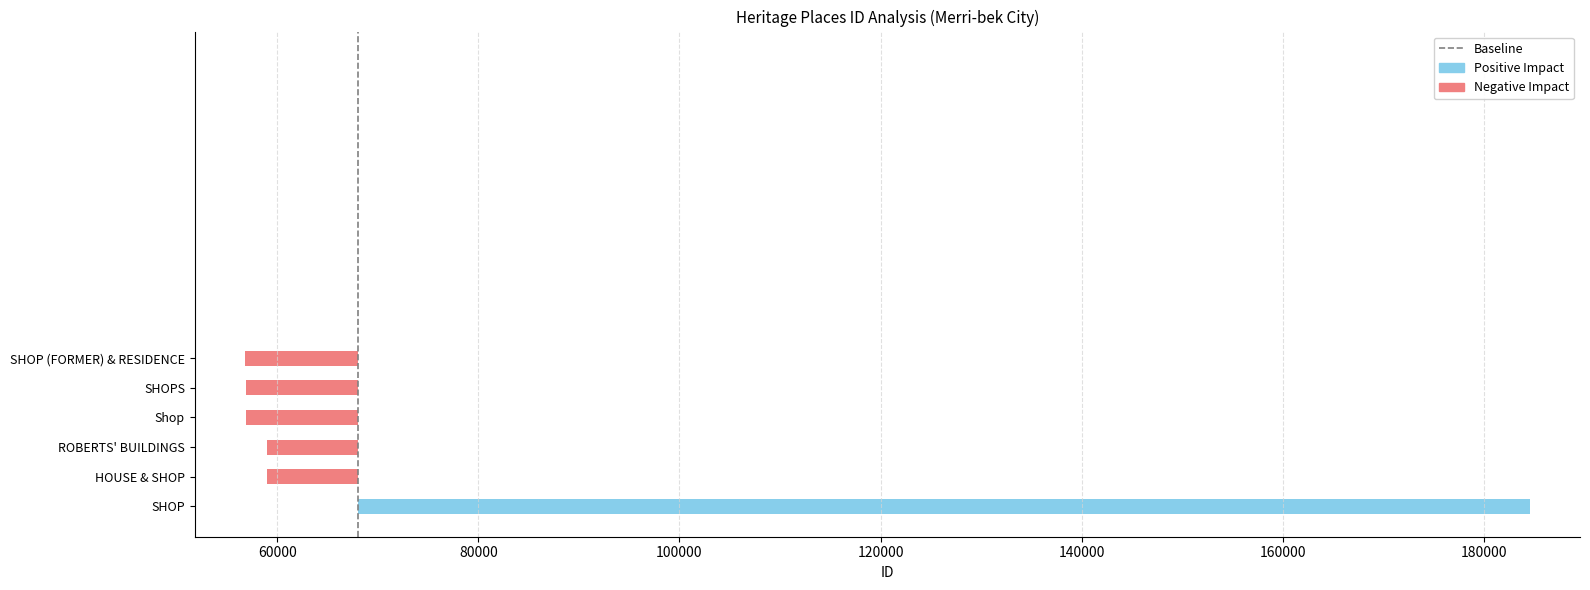

True or false: the data shows 1 at 40000.

False